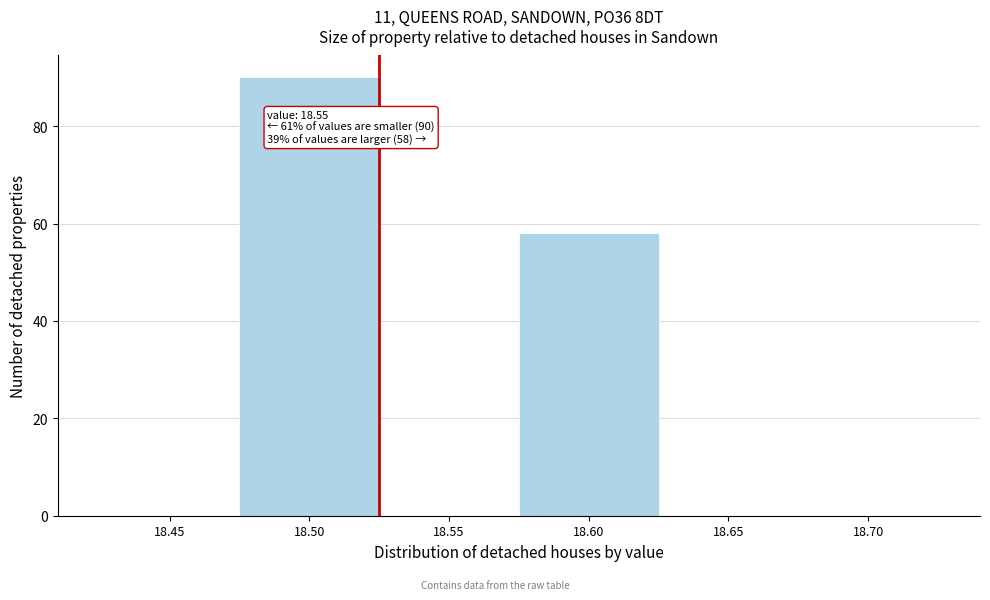

Reading right to left, what are all the values shown in this chart?

18.70=0	18.65=0	18.60=58	18.55=0	18.50=90	18.45=0